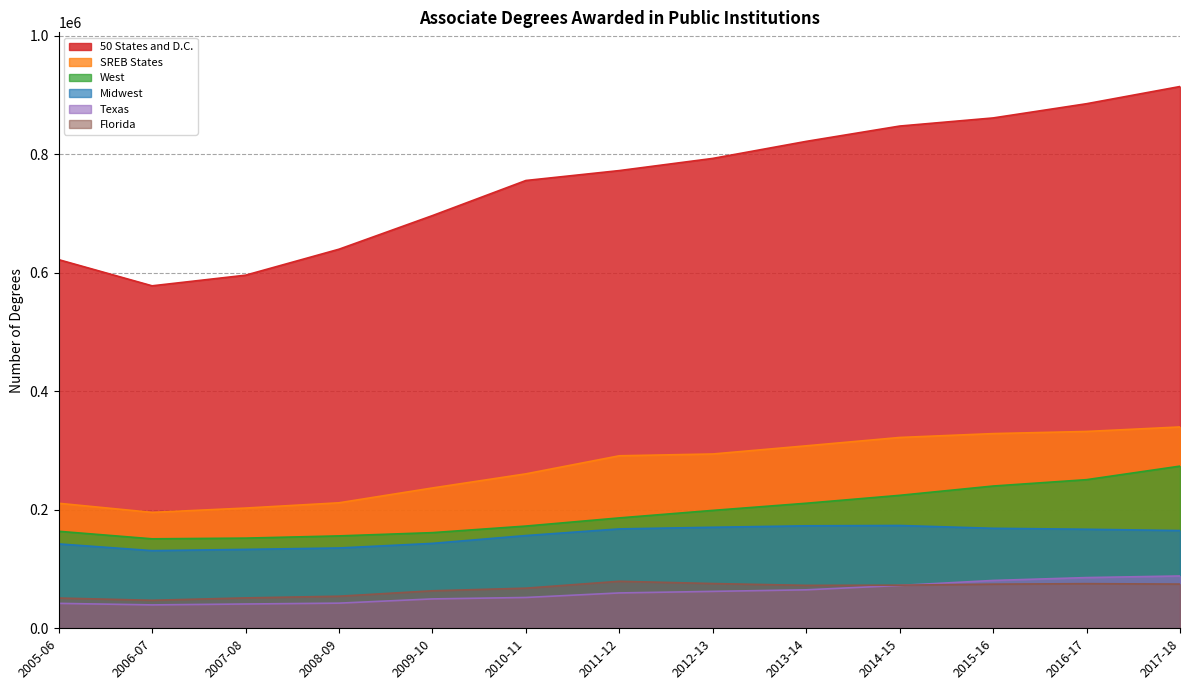

True or false: Midwest and SREB States cross at least once.

False